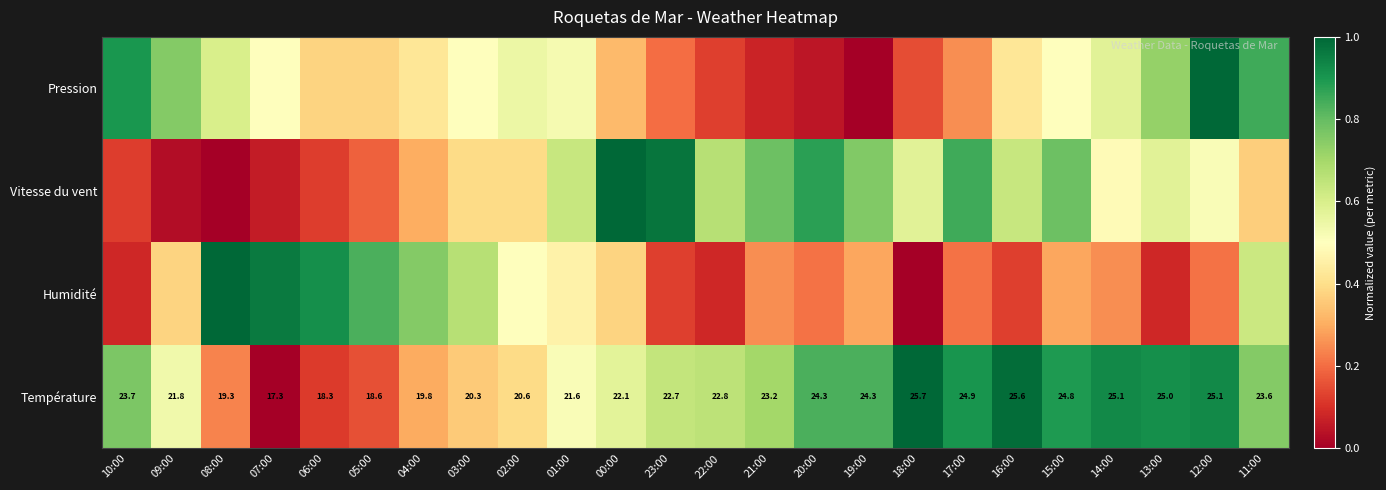

How many values in the Température series exceed 23?

12